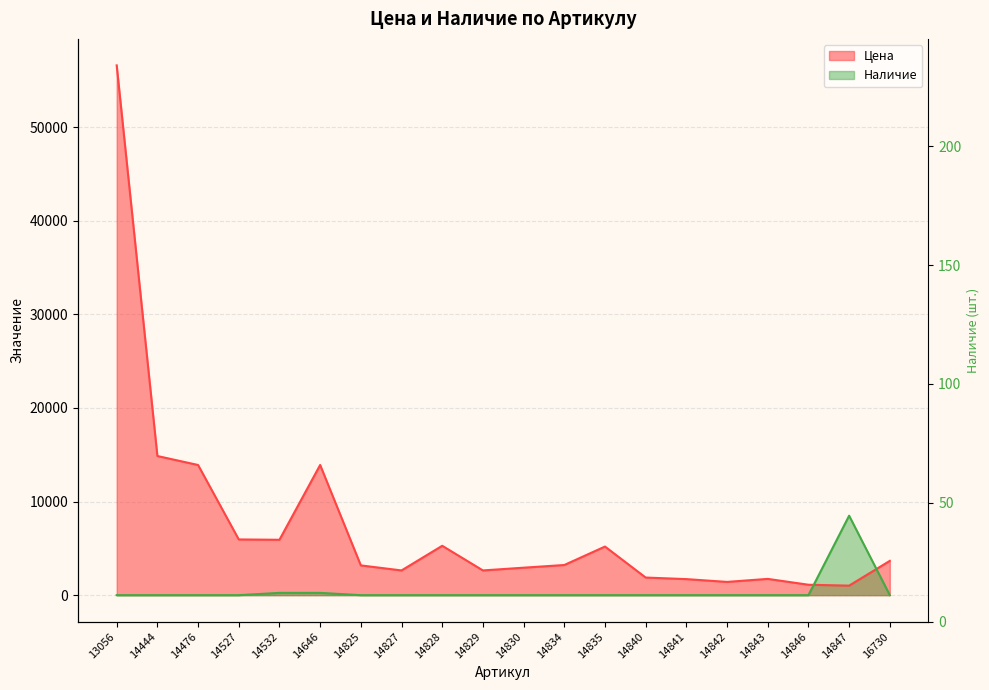

What is the sum of all Цена values?

148764.0